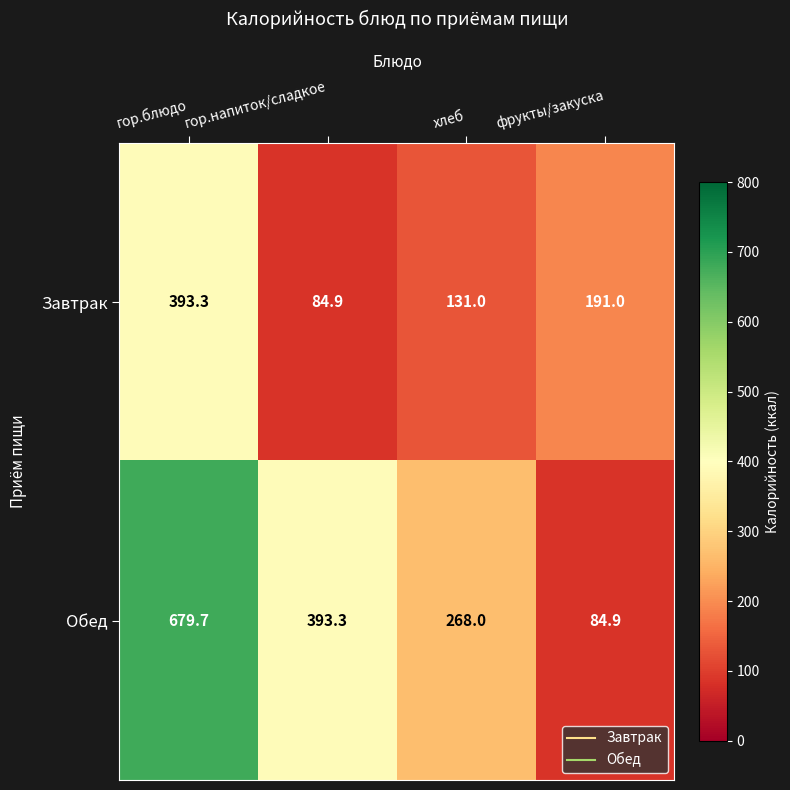

How many data points in Обед are less than 393?

2